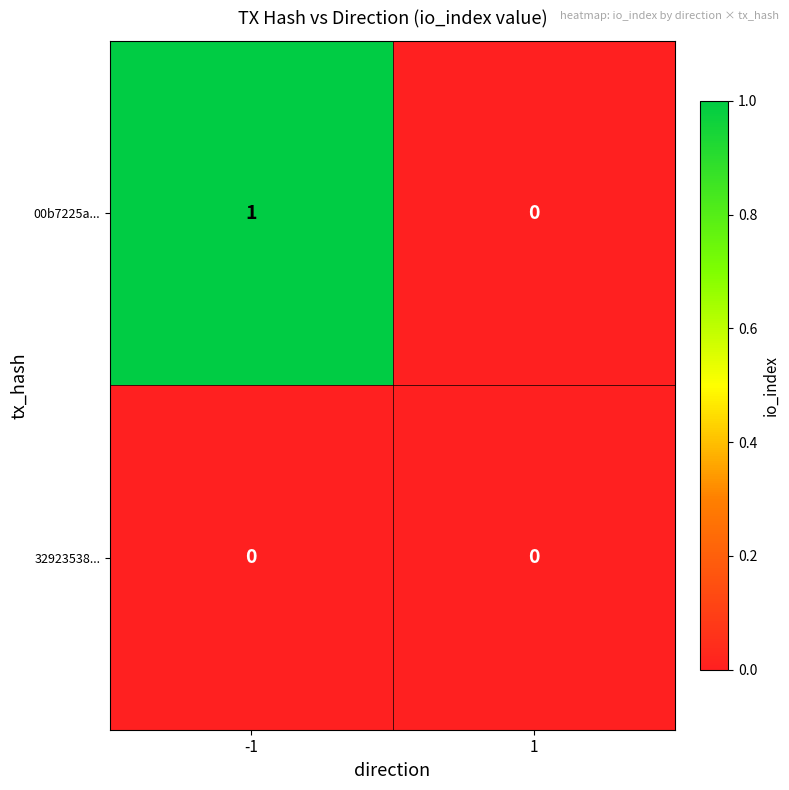

Reading right to left, list all the values displayed in this chart.

00b7225a...: 1=0	-1=1
32923538...: 1=0	-1=0